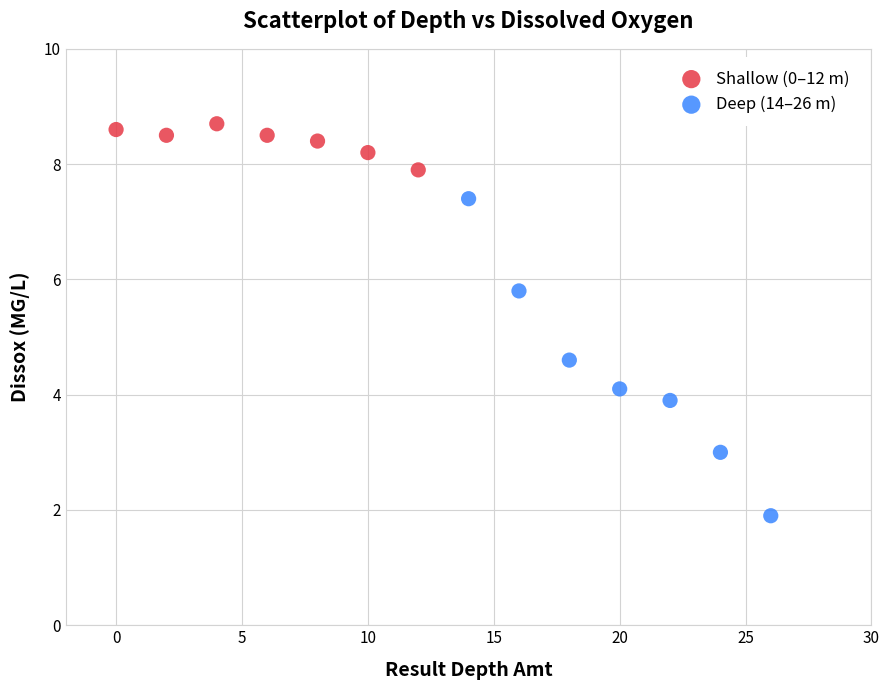

Which series contains the lowest Y value?

Deep (14–26 m)